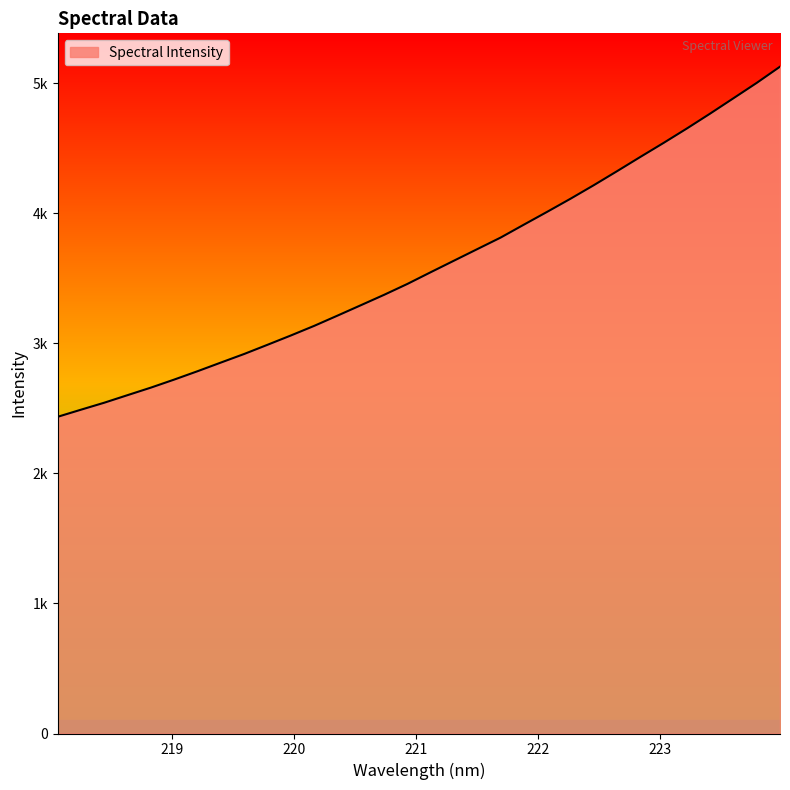

What is the difference between the maximum and minimum values?

2691.3